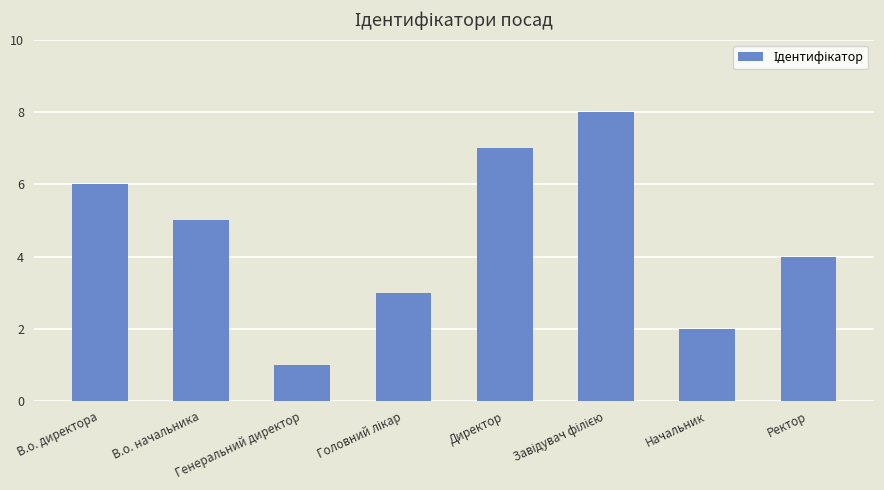

How many values are between 3 and 7?

5